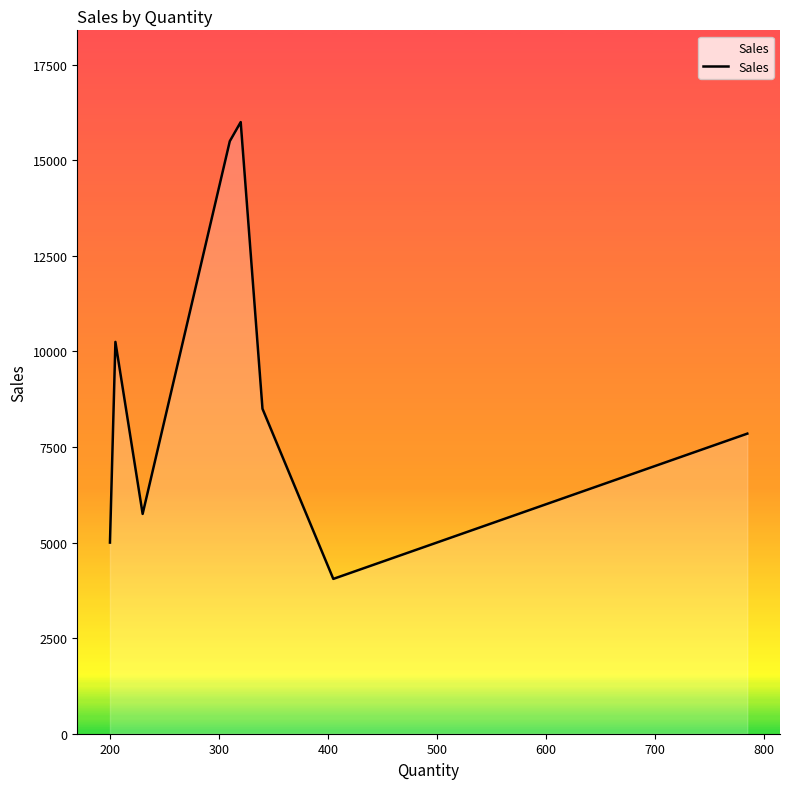

What is the greatest value displayed?

16000